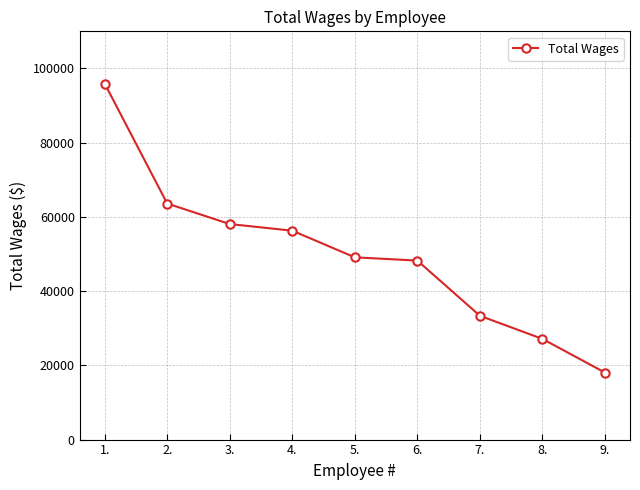

Which category has the lowest value across all series?

9.